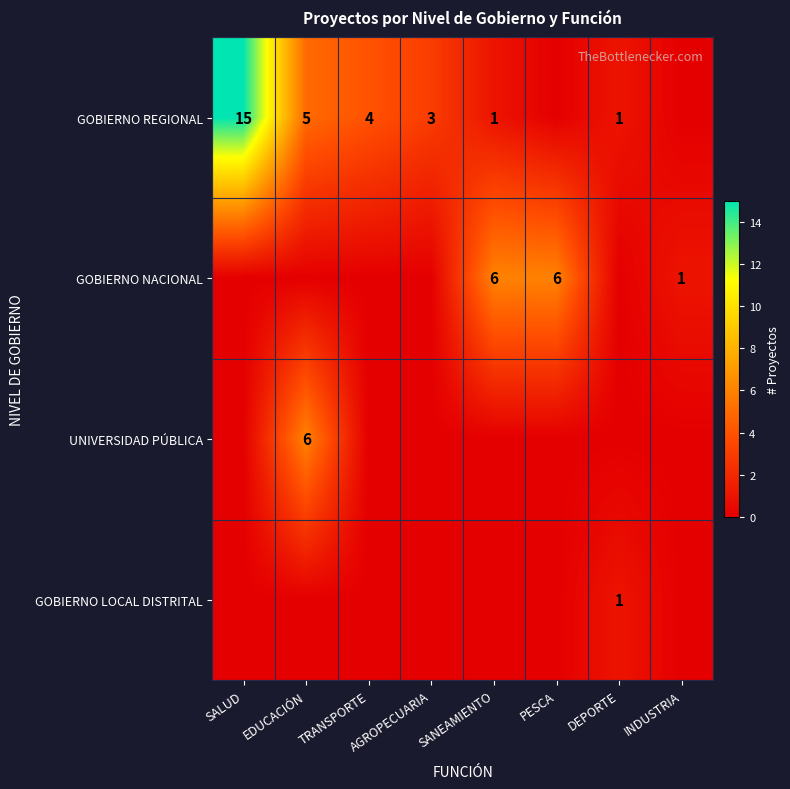

The GOBIERNO REGIONAL series shows 1 at DEPORTE. True or false?

True